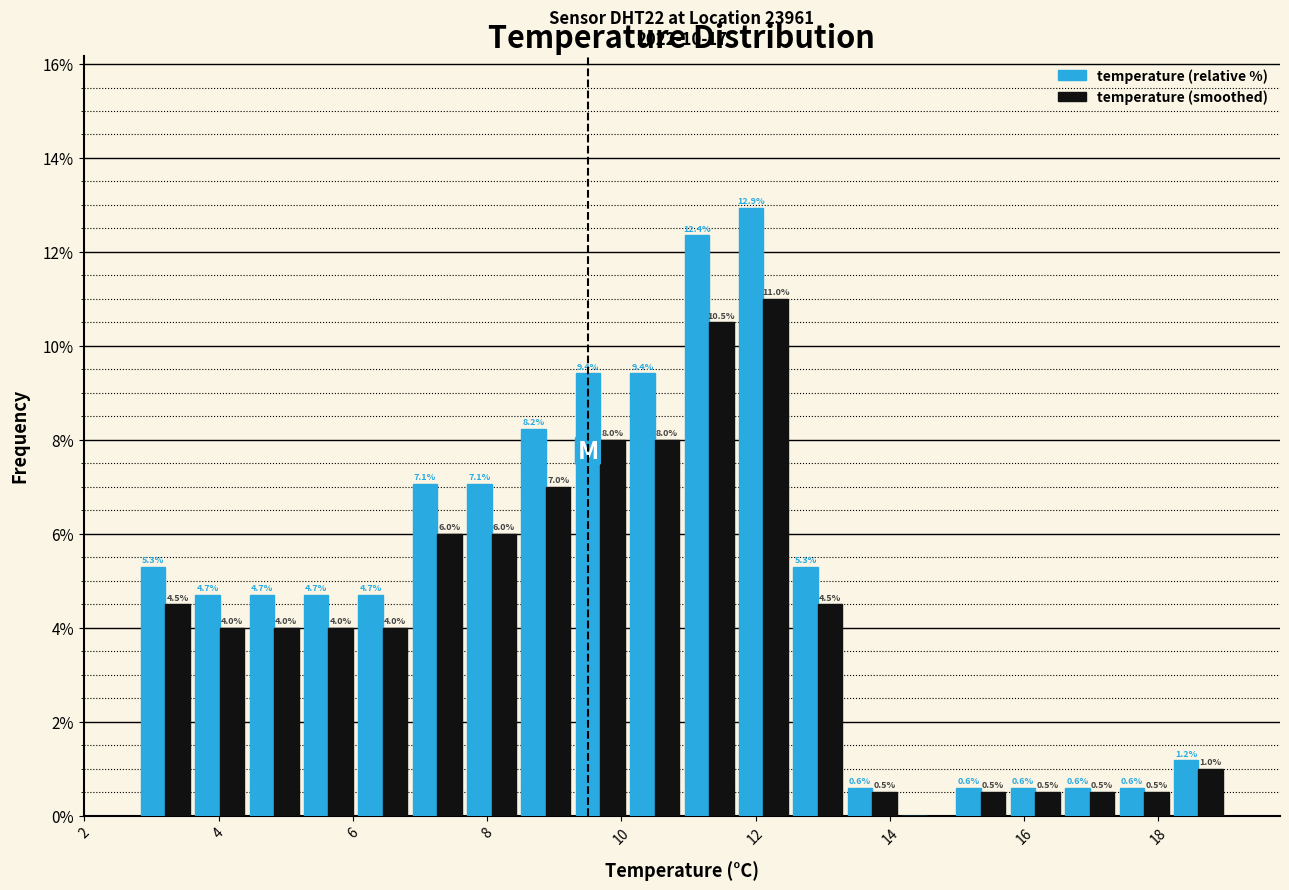

In the temperature (smoothed) series, which range on the x-axis has the tallest bar?

11.8 to 12.6